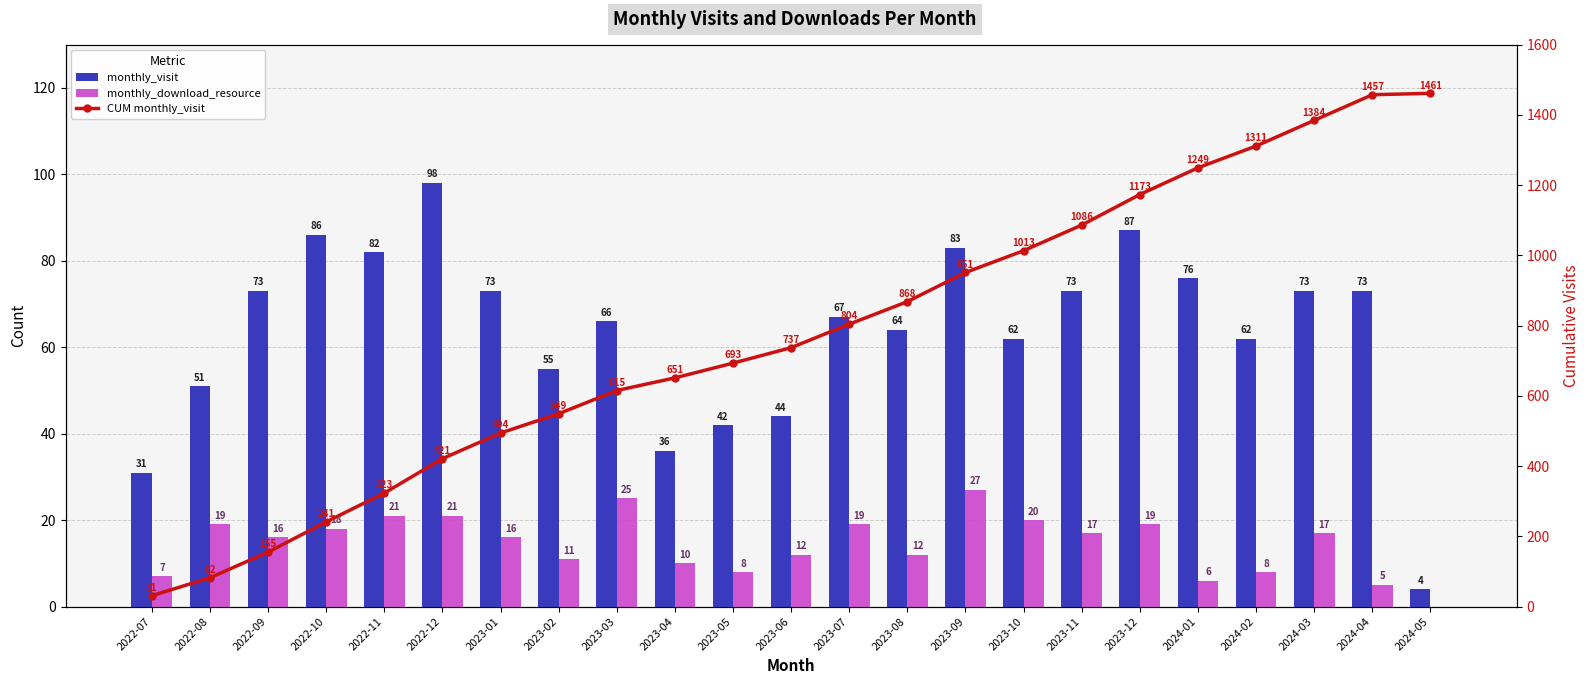

Is the value of monthly_download_resource at 2022-07 greater than the value of CUM monthly_visit at 2023-03?

No